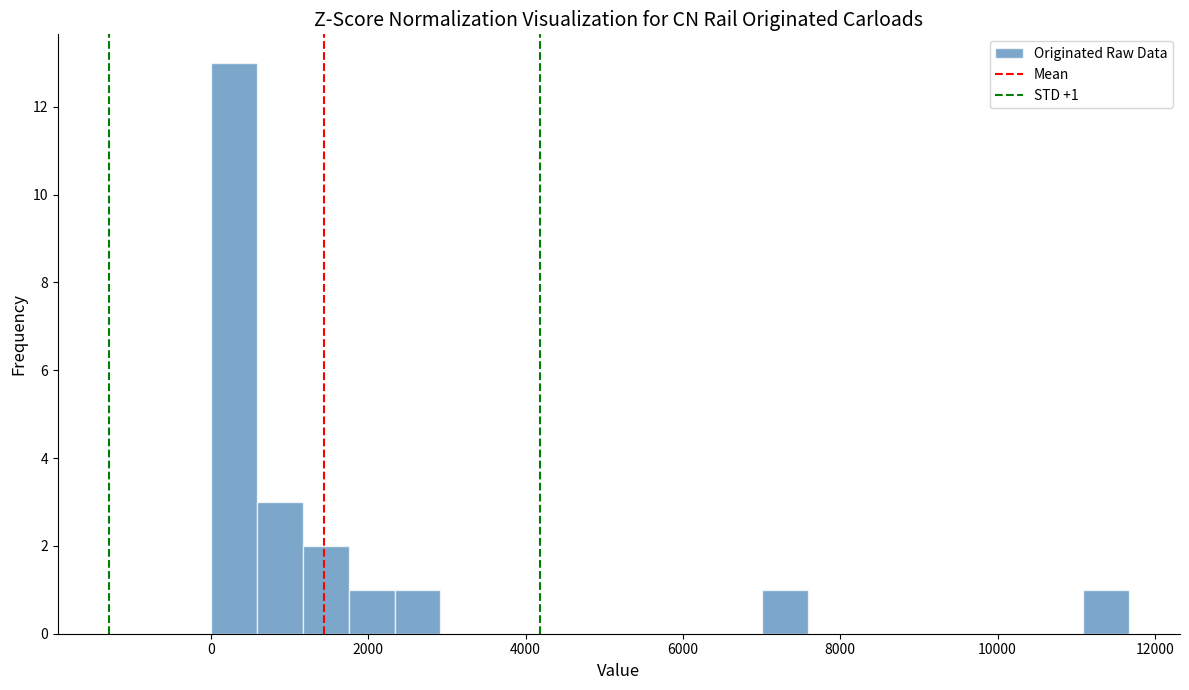

Read against the x-axis, roughly where is the centre of the tallest bar?

200